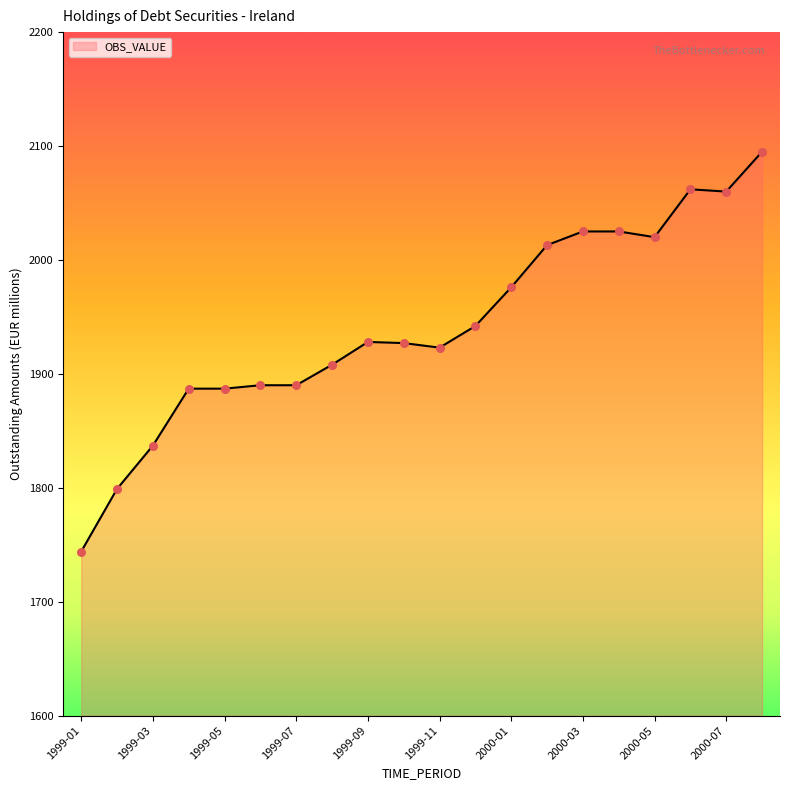

What is the greatest value displayed?

2095